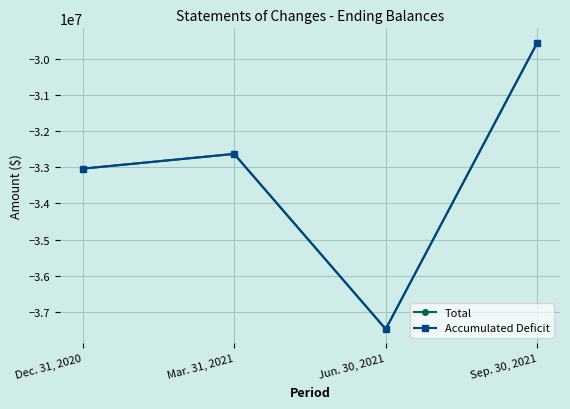

What position from the right is Dec. 31, 2020?

4